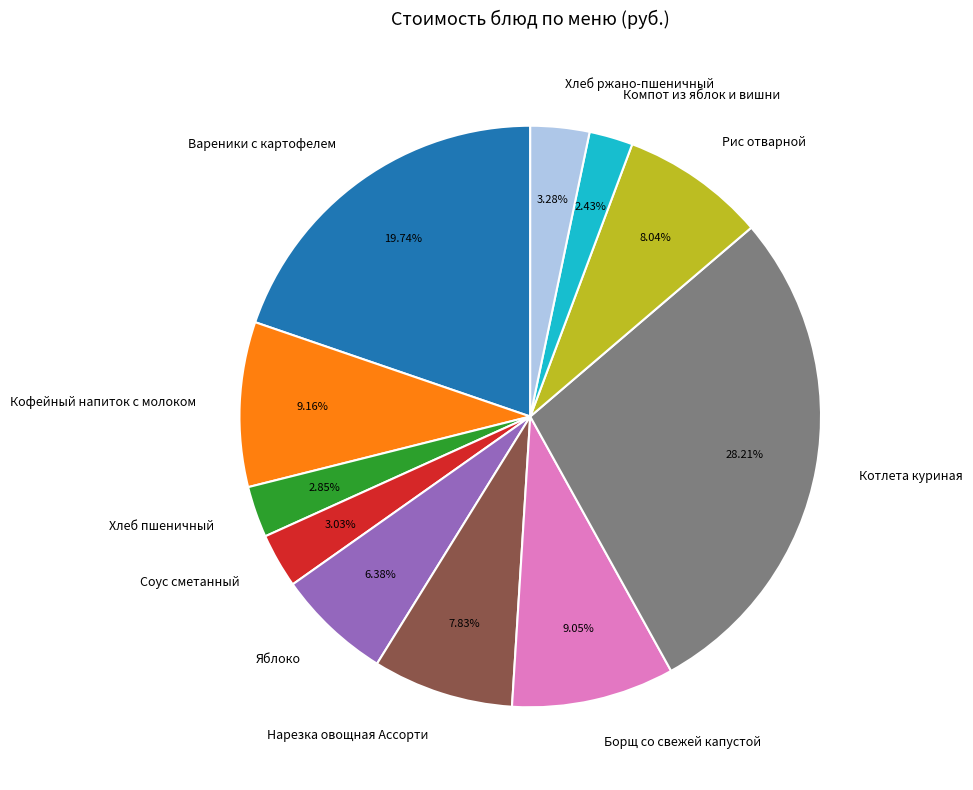

Is there any slice that represents more than half of the pie?

No